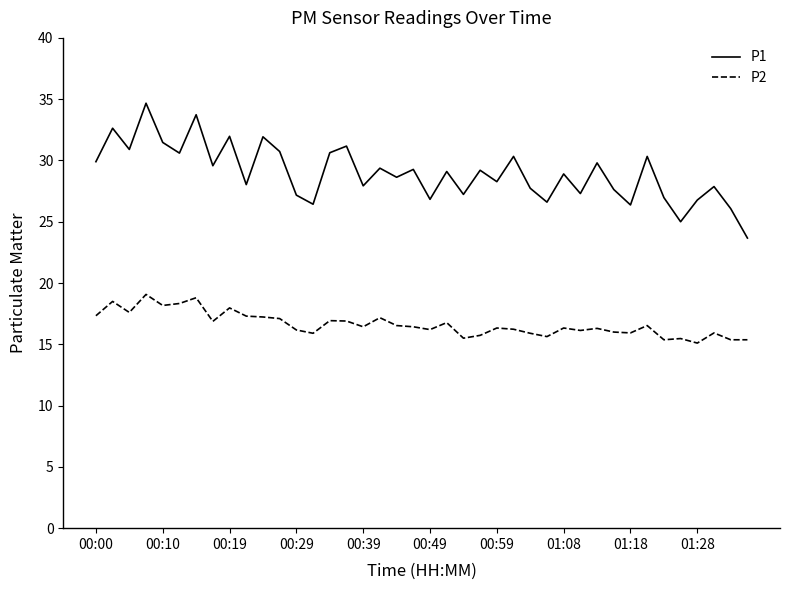

What are all the series names shown in the legend?

P1, P2